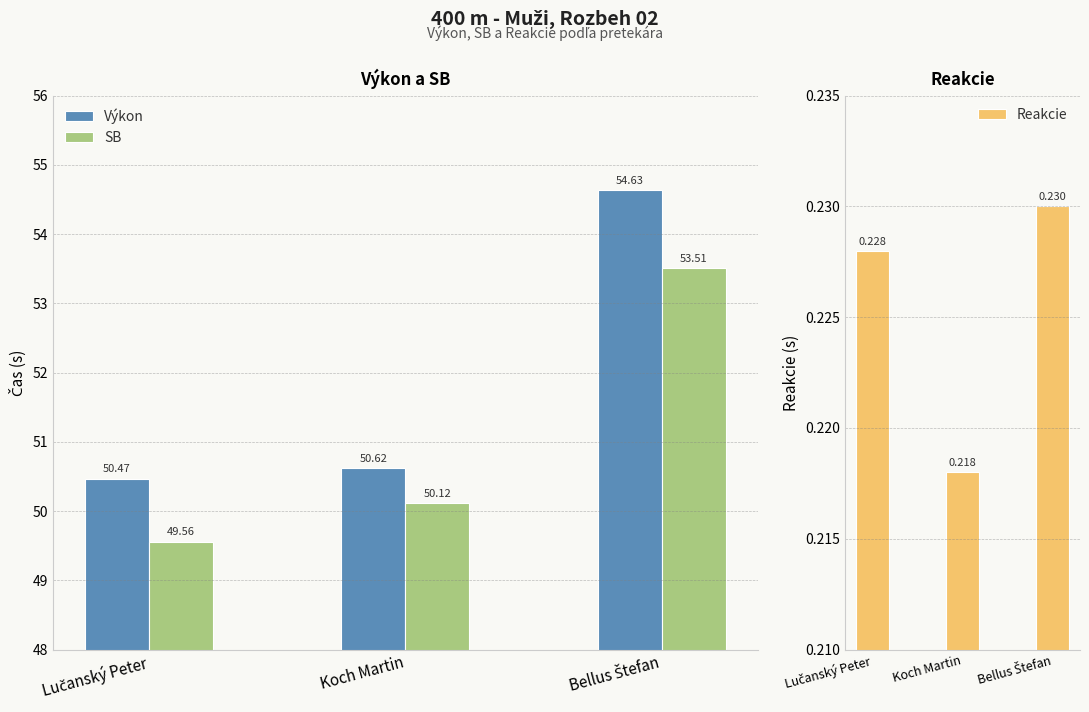

What is the label of the 1st bar from the right?

Bellus Štefan